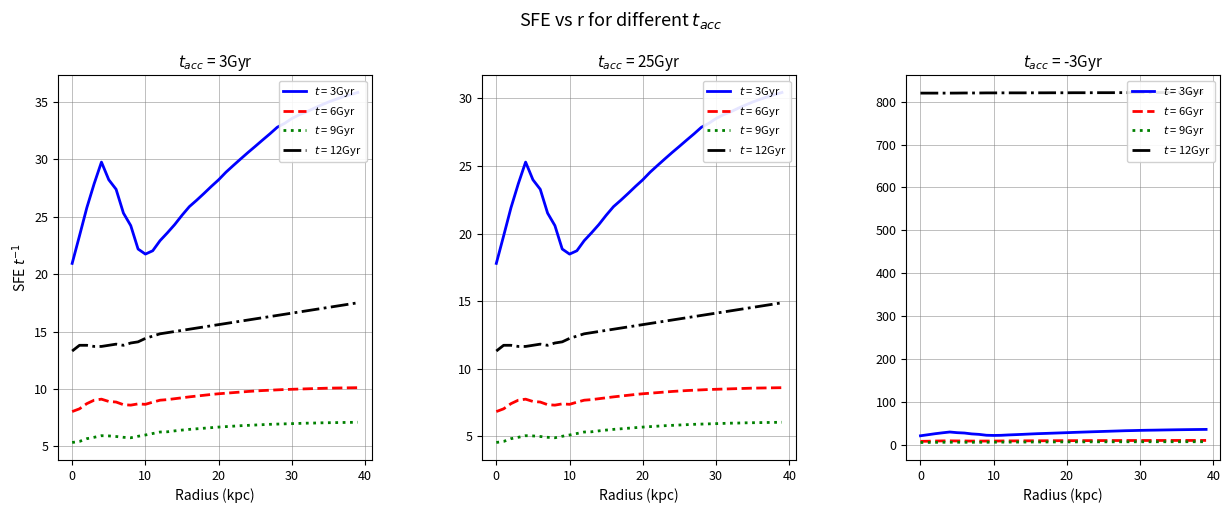

What is the label of the 7th point from the left?

6